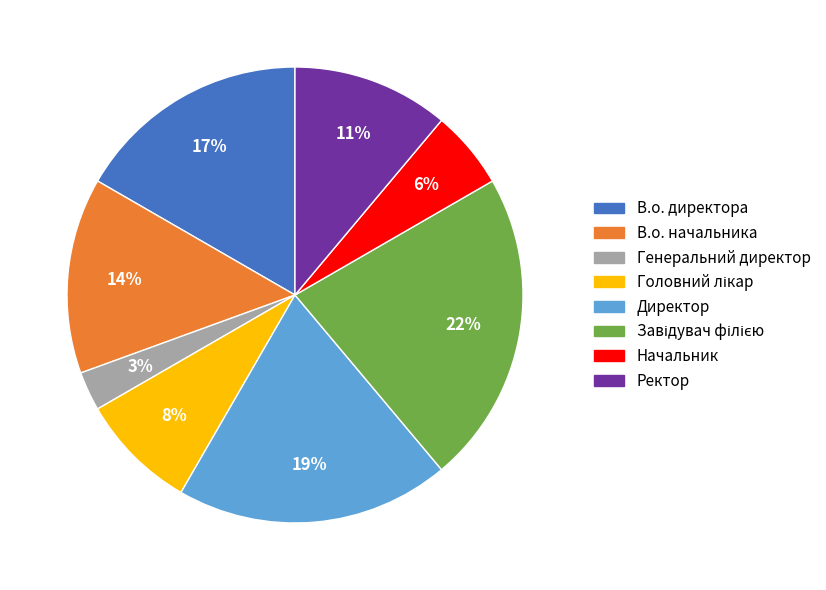

To the nearest percent, what is the difference between the largest and smallest slice percentages?

19%